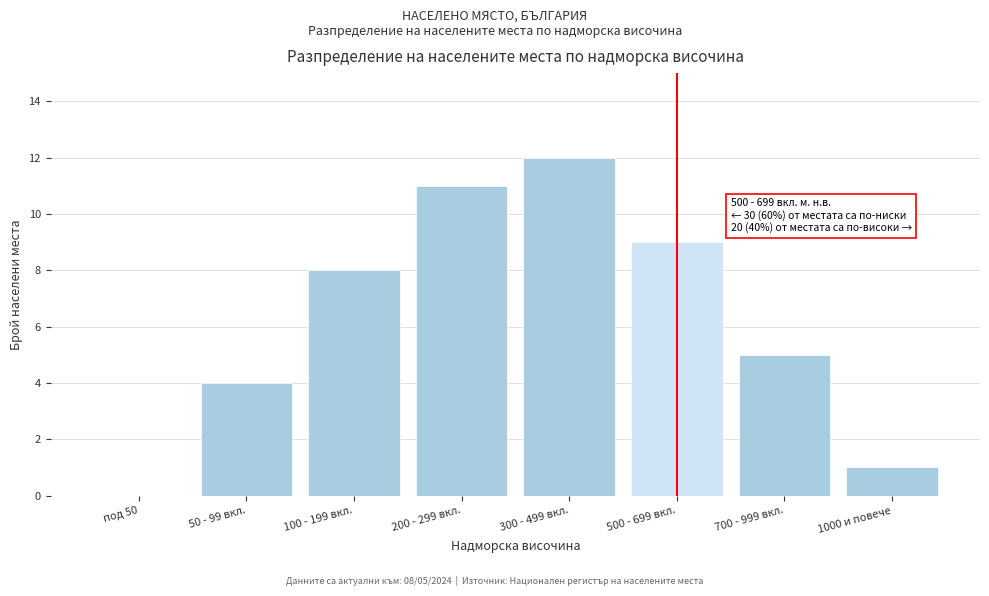

Reading right to left, what are all the values shown in this chart?

1000 и повече=1	700 - 999 вкл.=5	500 - 699 вкл.=9	300 - 499 вкл.=12	200 - 299 вкл.=11	100 - 199 вкл.=8	50 - 99 вкл.=4	под 50=0